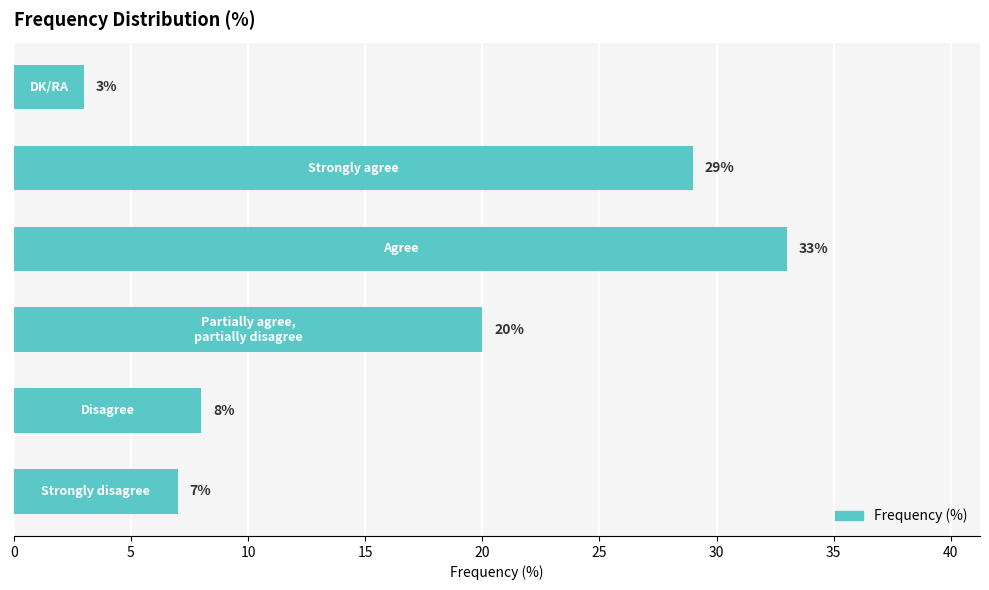

What is the greatest value displayed?

33